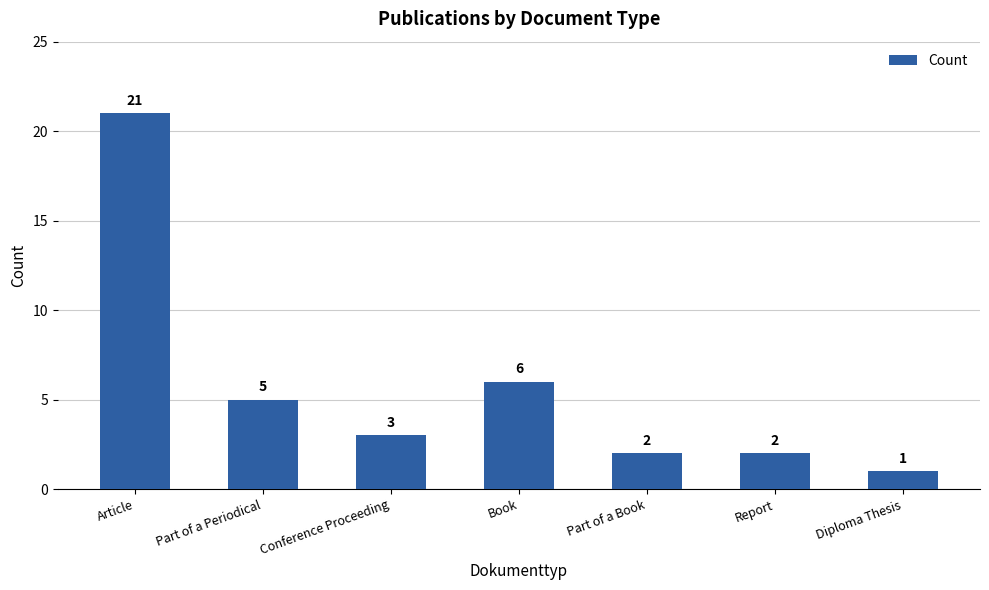

The chart shows a value of 21 at Article. True or false?

True